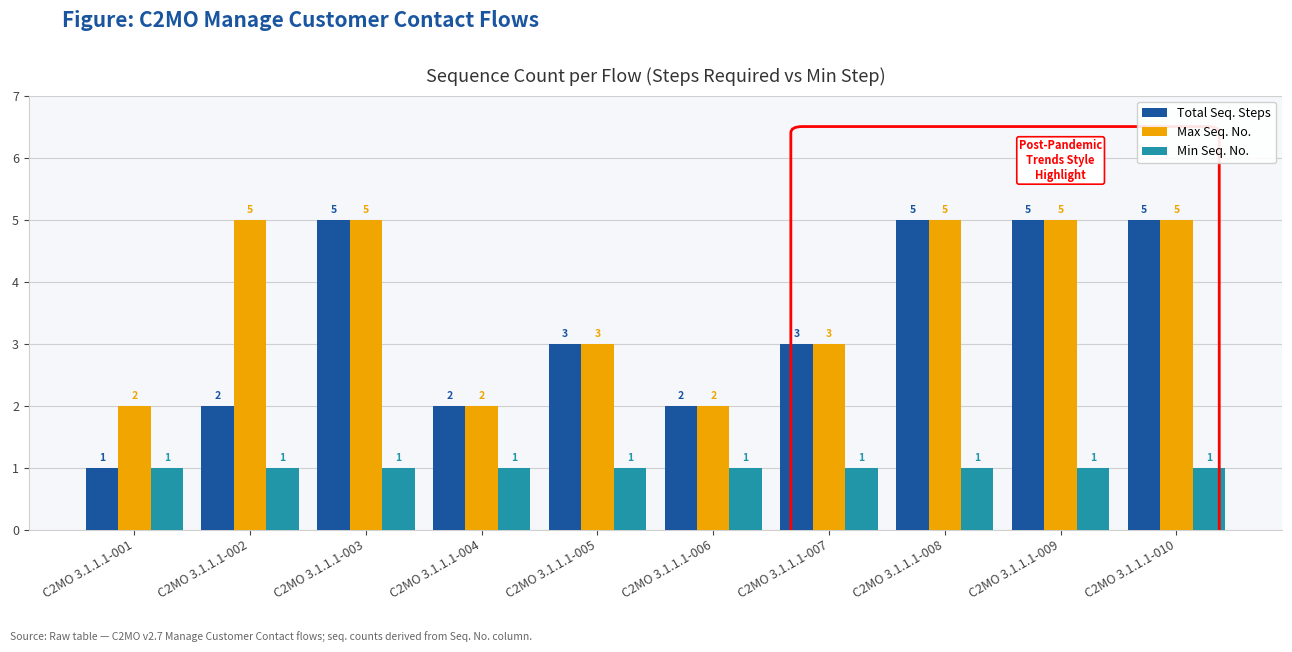

Which series has the largest total across all categories?

Max Seq. No.